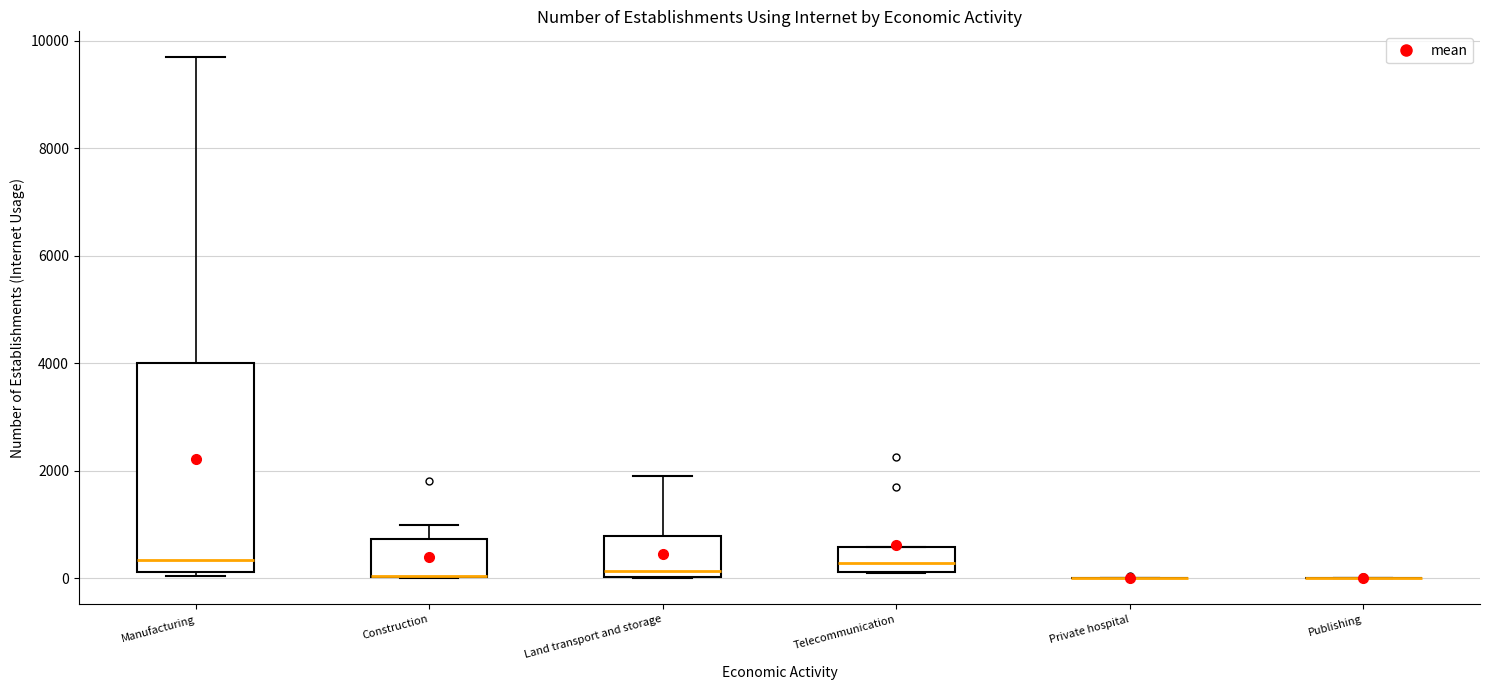

Reading left to right, transcribe this box plot: for each box, give where its median line is, the range the box spans, and where its two whiskers end, as read against the y-axis. The values are not printed on the chart, so give them approximately, as read against the axis.

Manufacturing: median 400, box 200 to 4000, whiskers 0 to 9600
Construction: median 0 (drawn on the box's lower edge), box 0 to 800, whiskers 0 to 1000
Land transport and storage: median 200, box 0 to 800, whiskers 0 to 2000
Telecommunication: median 200 (inside the box), box 200 to 600, whiskers 0 to 600
Private hospital: box collapsed to a line at 0, whiskers 0 to 0
Publishing: box collapsed to a line at 0, whiskers 0 to 0